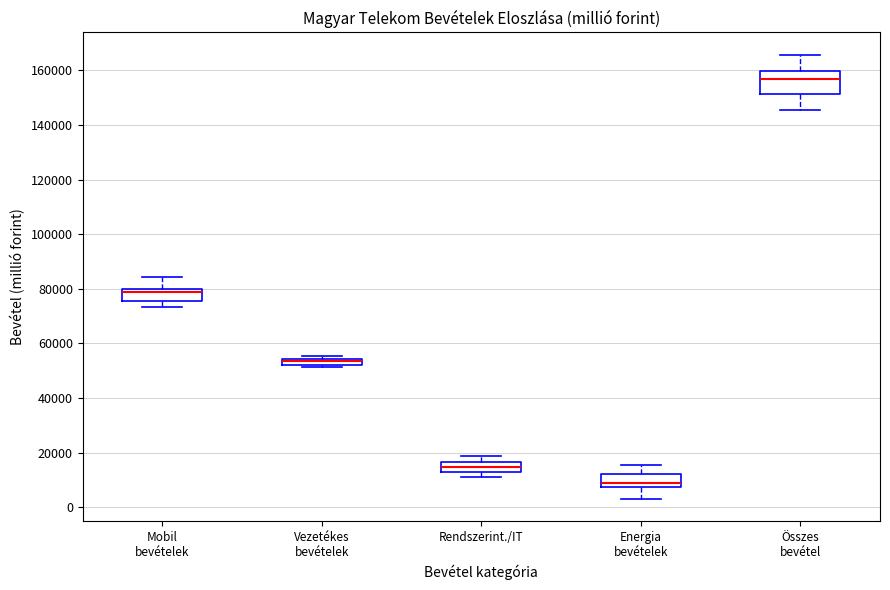

Which box is the tallest, from its lower edge to its upper edge?

Összes bevétel